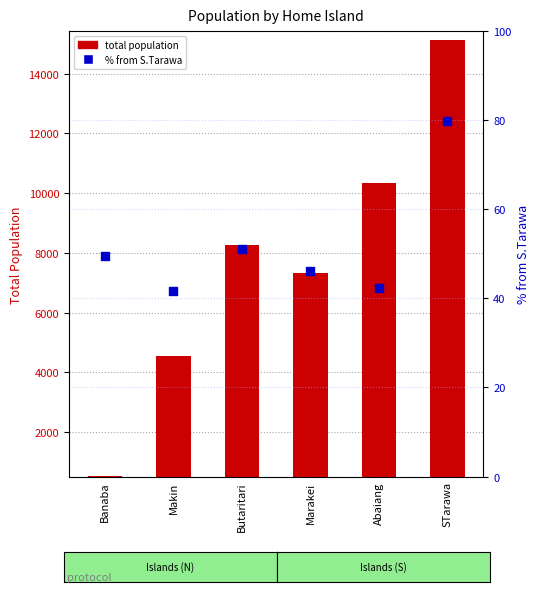

Which series has the largest Y range (max minus min)?

total population